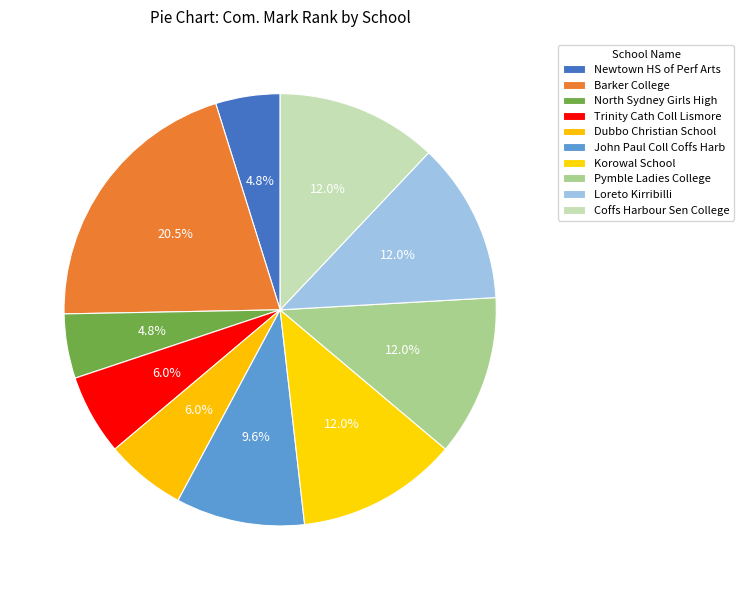

Does North Sydney Girls High represent more than half of the total?

No